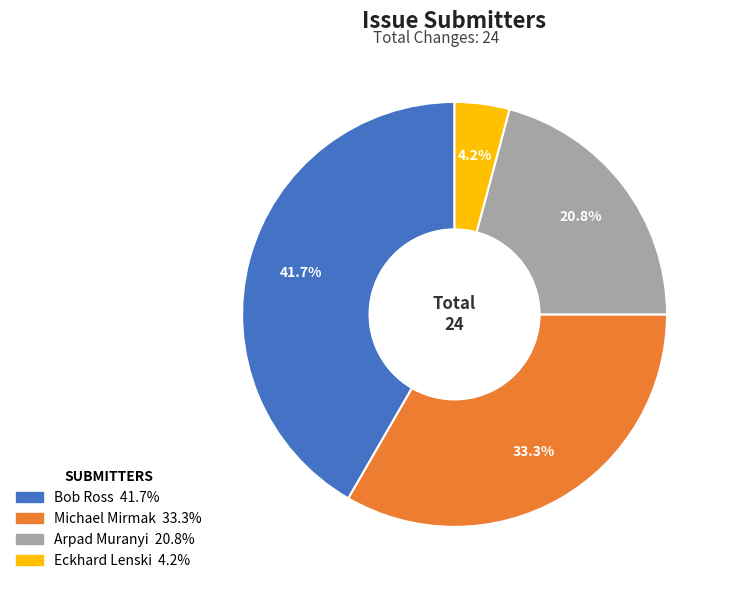

Between Arpad Muranyi and Michael Mirmak, which is larger?

Michael Mirmak